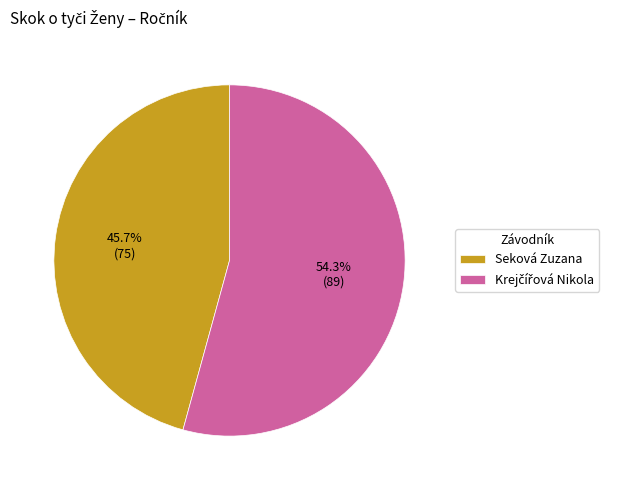

What is the smallest slice in the pie chart?

Seková Zuzana